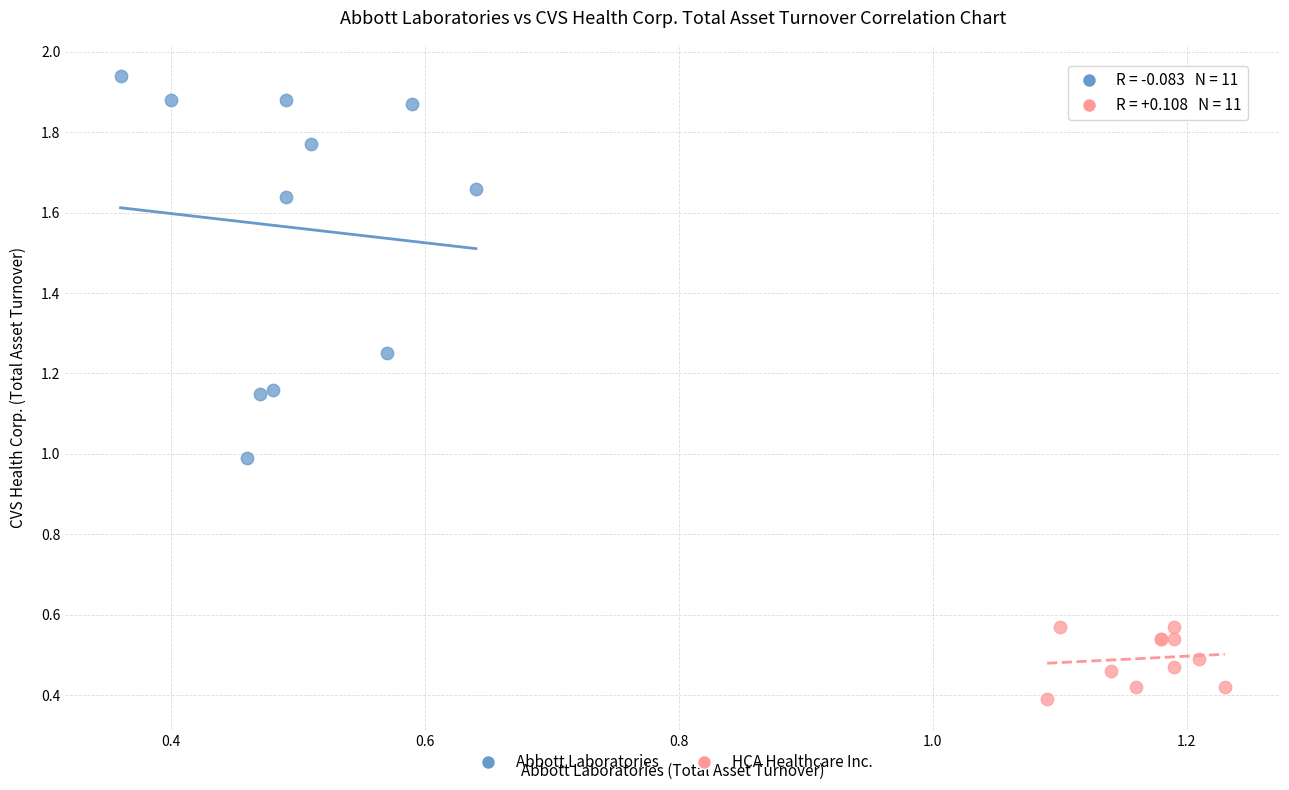

What are all the series names shown in the legend?

Abbott Laboratories, HCA Healthcare Inc.